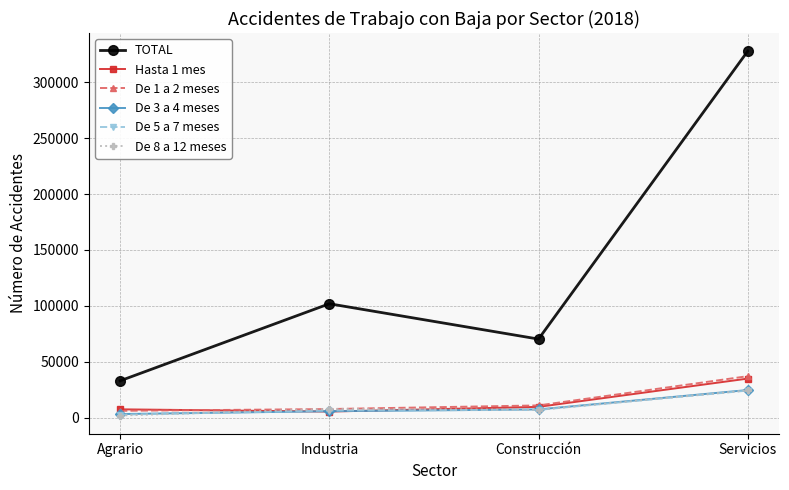

What is the difference between the De 1 a 2 meses values at Industria and Construcción?

3231